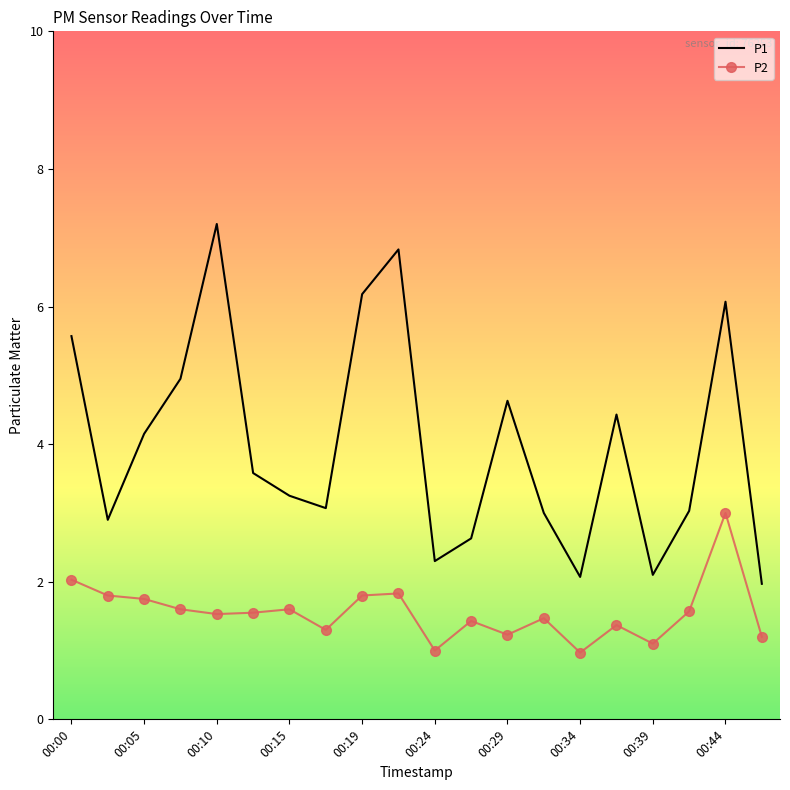

What is the greatest value displayed?

7.2